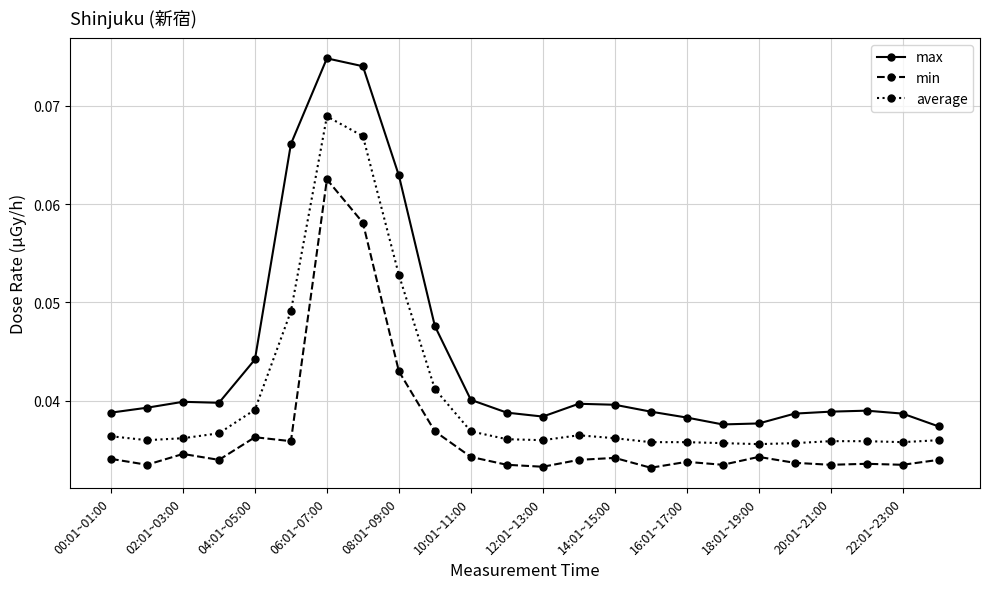

Rank the series by their maximum value, from lowest to highest.

min, average, max